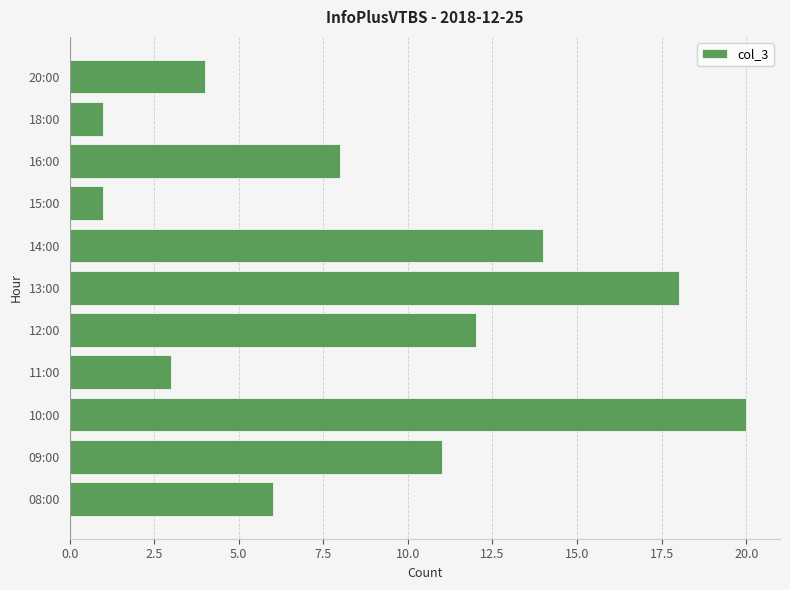

Which label corresponds to the largest value in the chart?

10:00